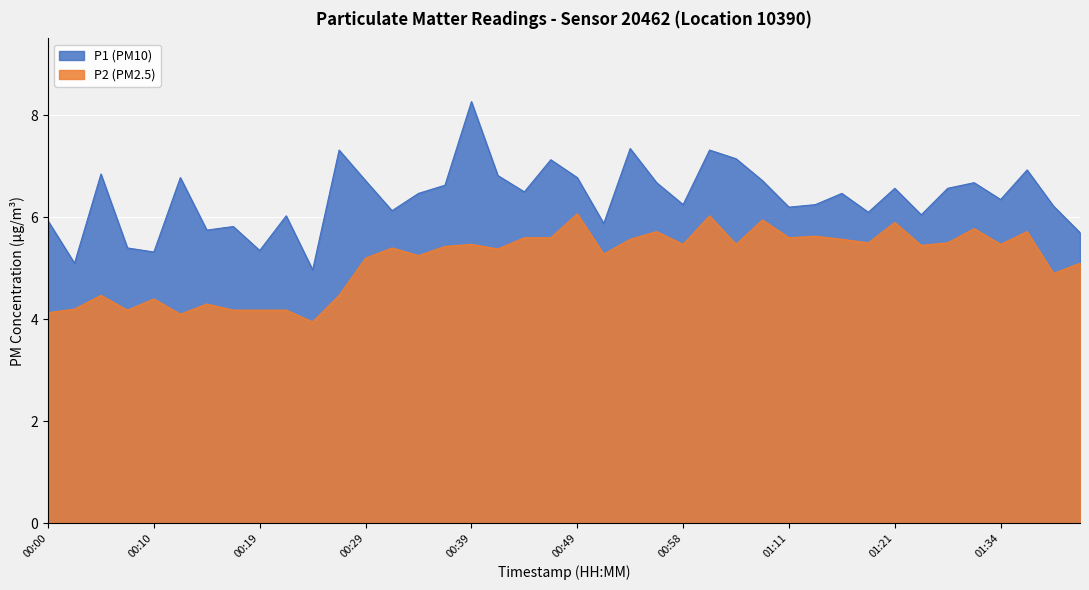

How many data points in P2 are above 5?

27